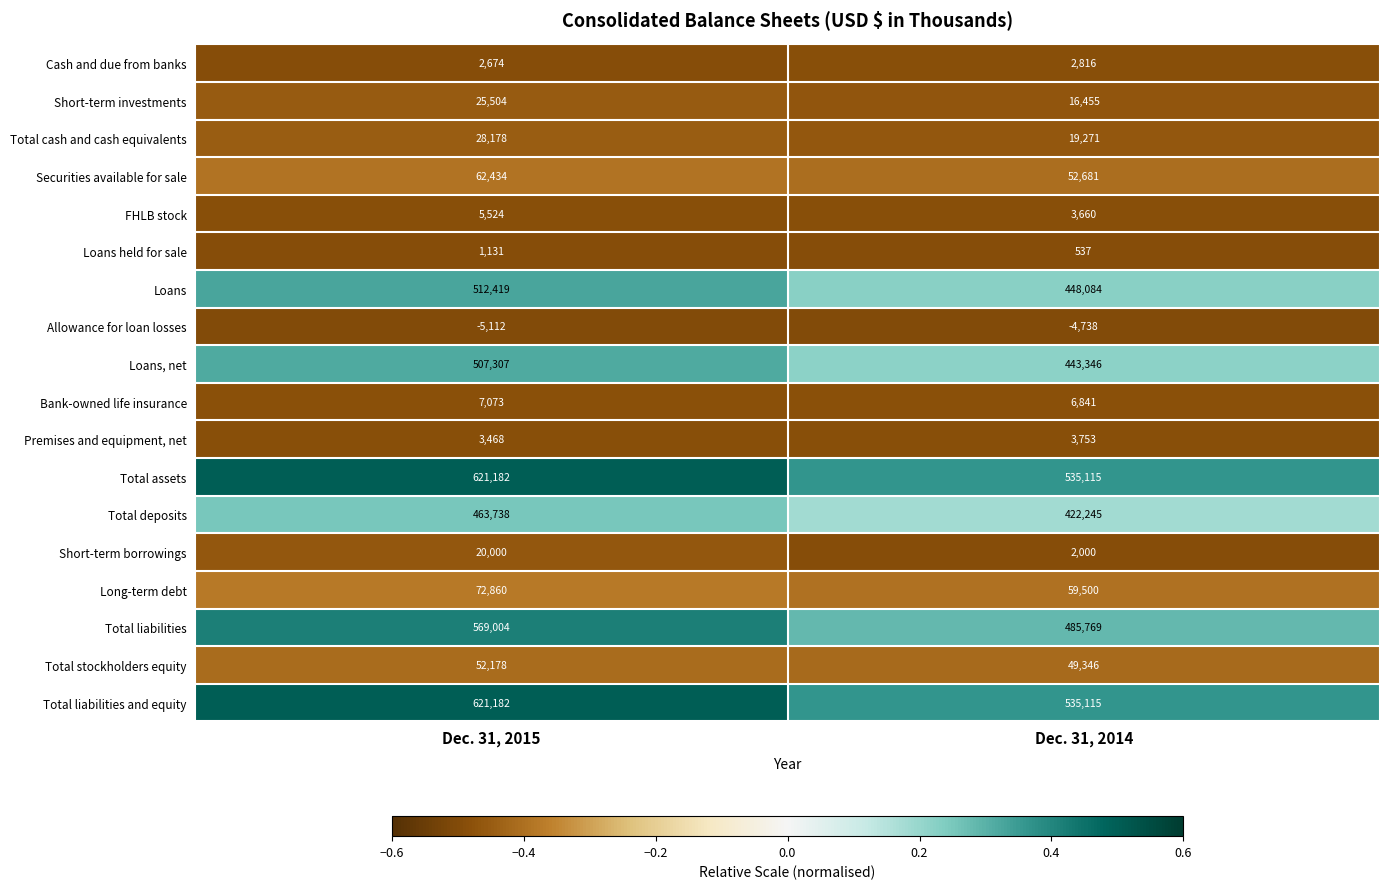

The Short-term investments series shows 15089 at Dec. 31, 2015. True or false?

False